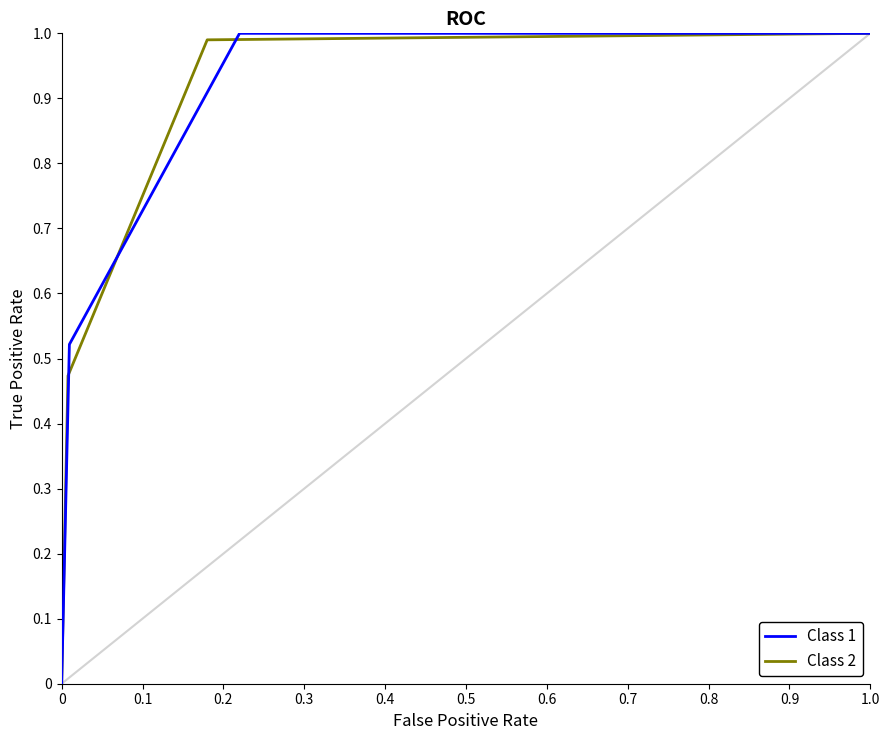

True or false: Class 2 has more than 2 interior local peaks.

False